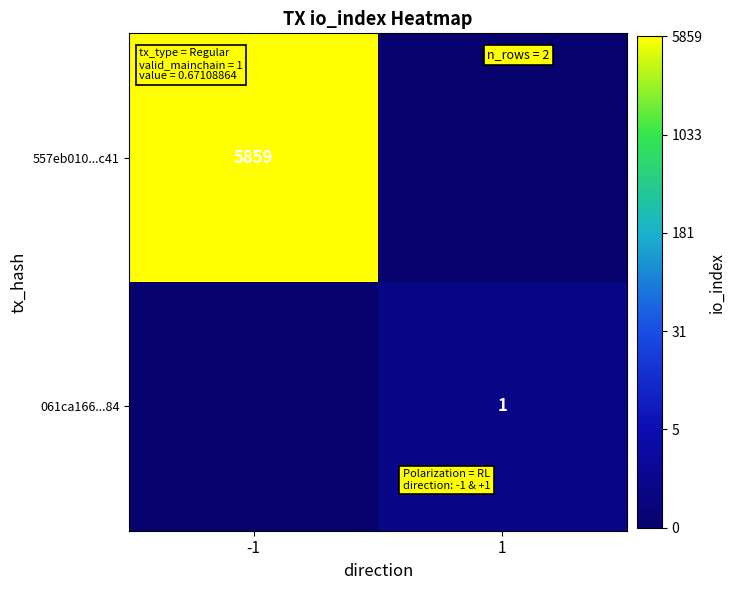

At which category is the sum across all series the highest?

-1